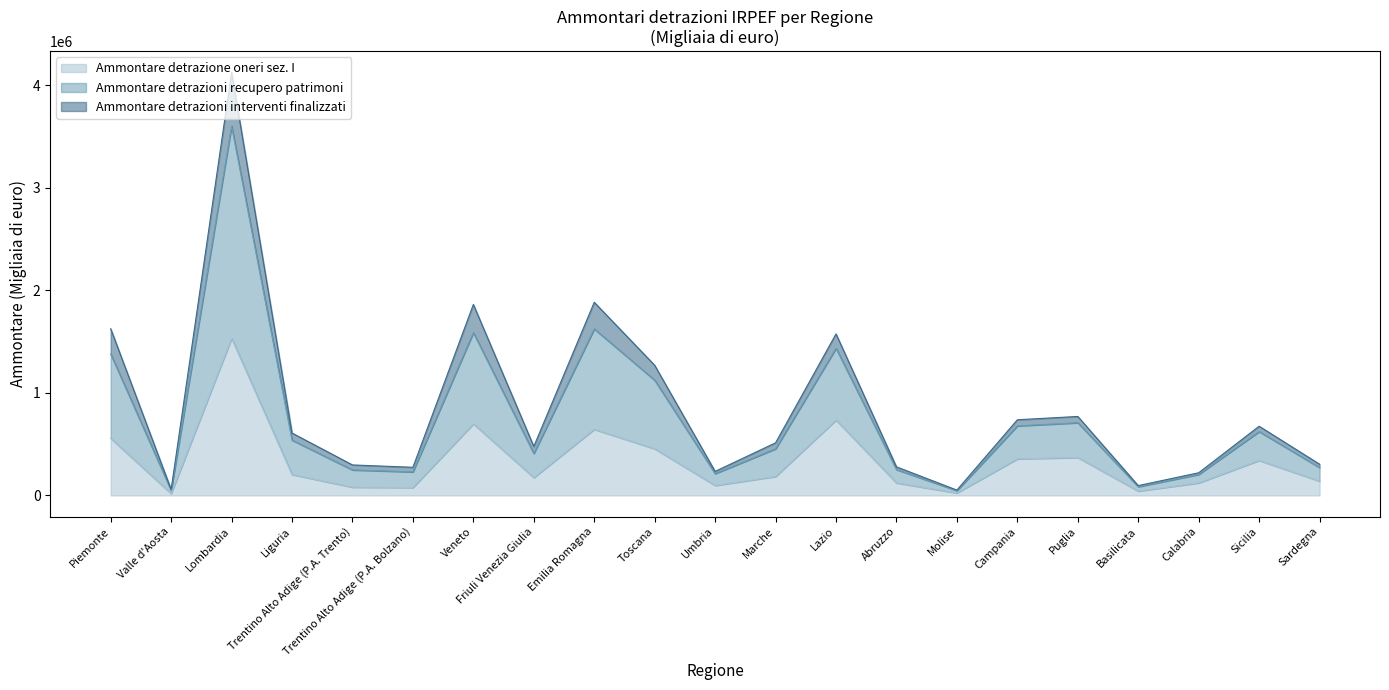

True or false: Ammontare detrazione oneri sez. I has a value of 697564 at Veneto.

True